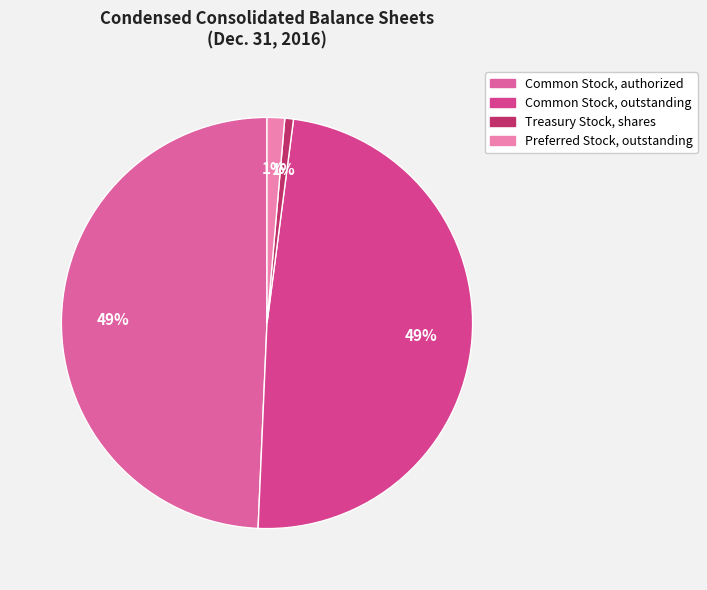

What is the total percentage of Common Stock, authorized and Treasury Stock, shares?

50.0%